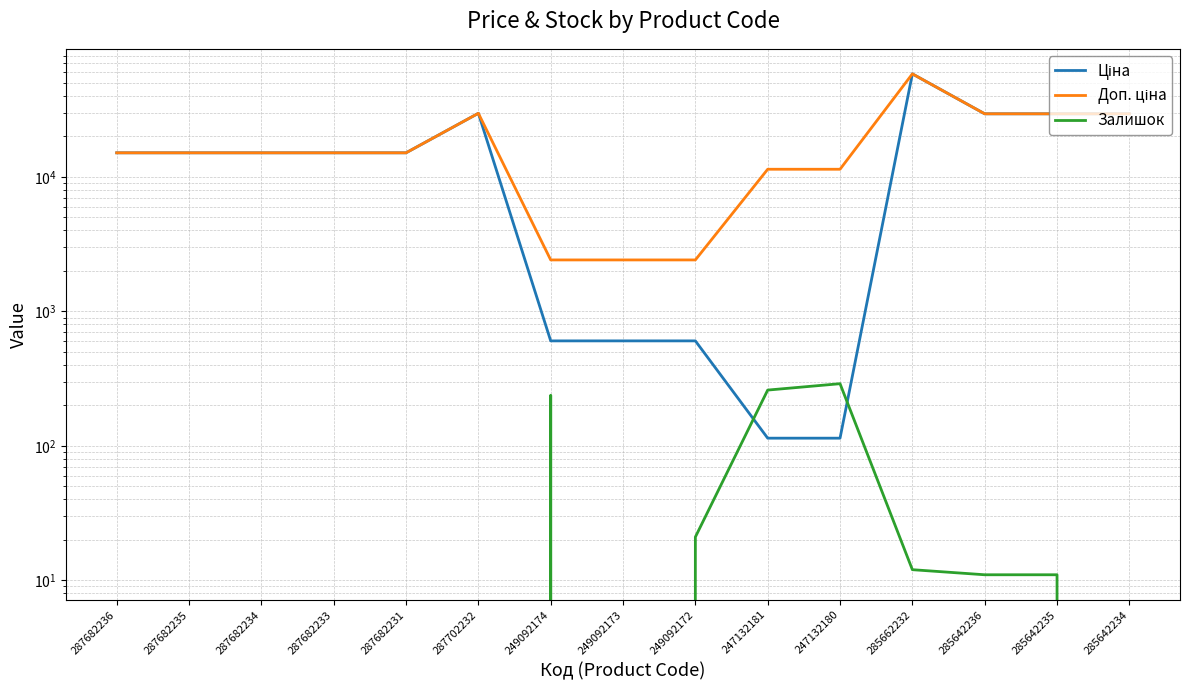

What is the average value of the Ціна series?

16952.5